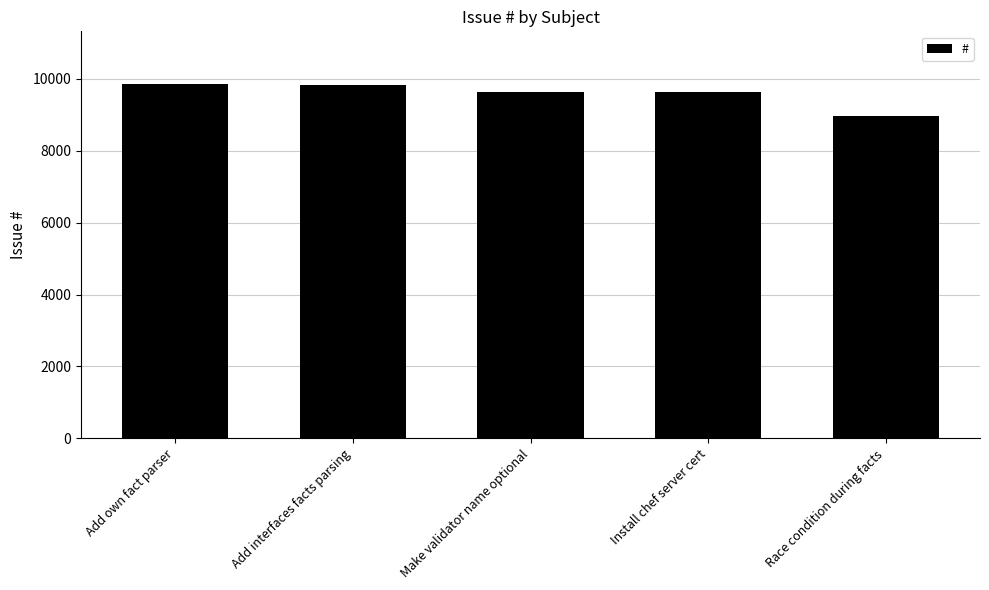

What is the difference between the values at Race condition during facts and Add interfaces facts parsing?

860